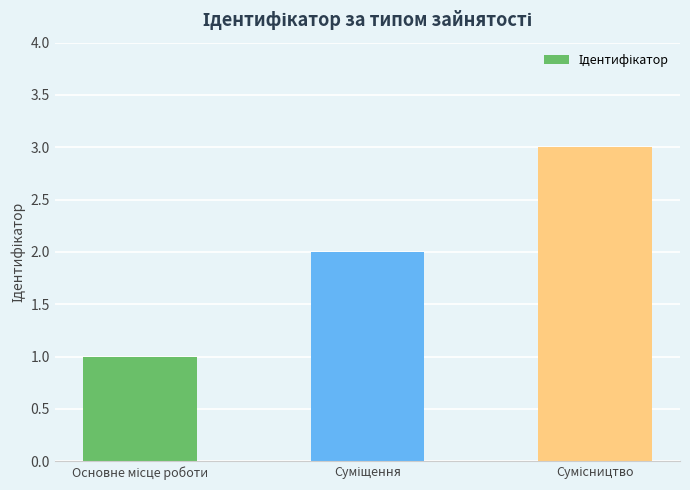

What is the sum of all values?

6